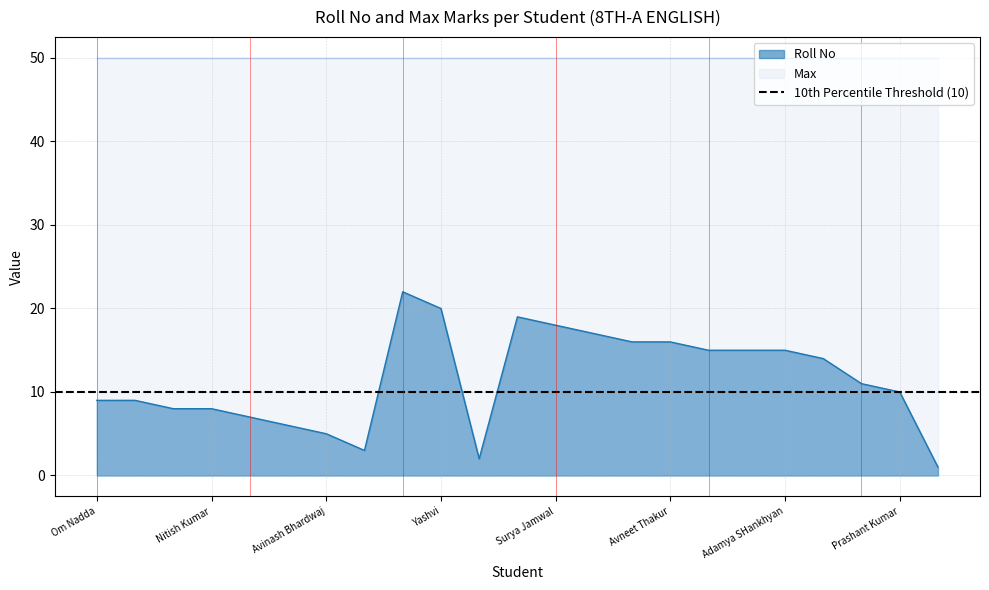

What is the maximum value shown in the chart?

22